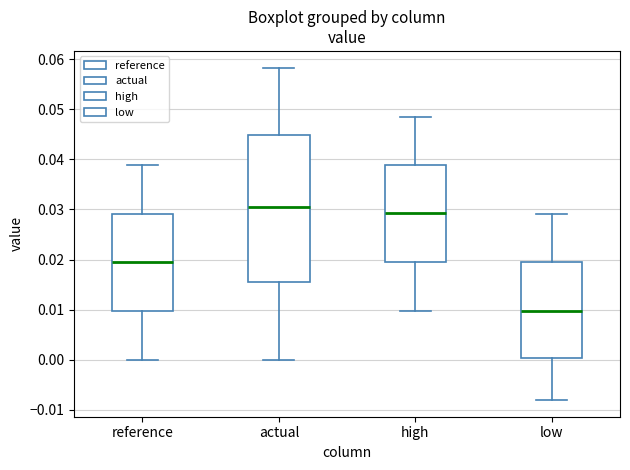

Reading left to right, transcribe this box plot: for each box, give where its median line is, the range the box spans, and where its two whiskers end, as read against the y-axis. The values are not printed on the chart, so give them approximately, as read against the axis.

reference: median 0.019, box 0.010 to 0.029, whiskers 0.000 to 0.039
actual: median 0.031, box 0.016 to 0.045, whiskers 0.000 to 0.058
high: median 0.029, box 0.020 to 0.039, whiskers 0.010 to 0.048
low: median 0.010, box 0.000 to 0.019, whiskers -0.008 to 0.029